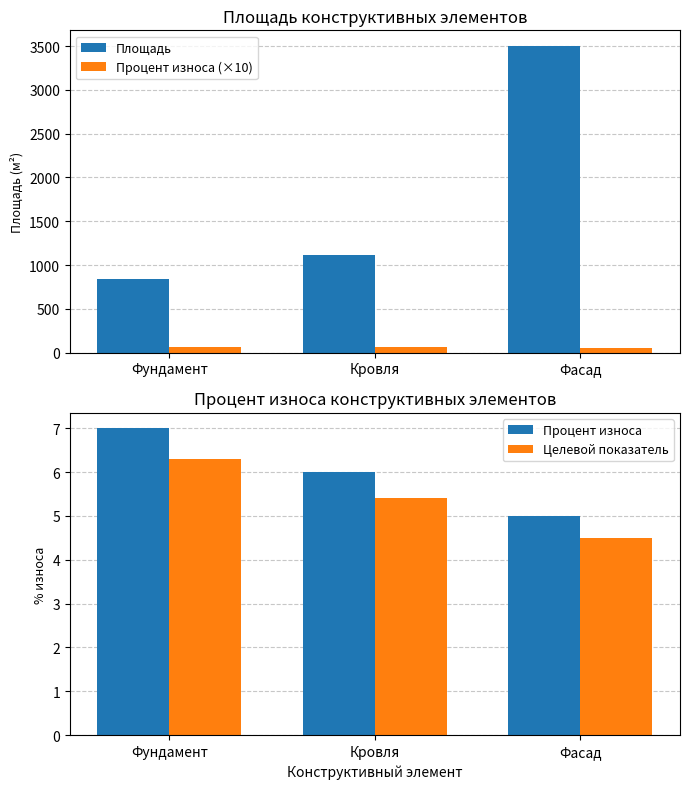

Between Фасад and Фундамент, which is larger?

Фасад